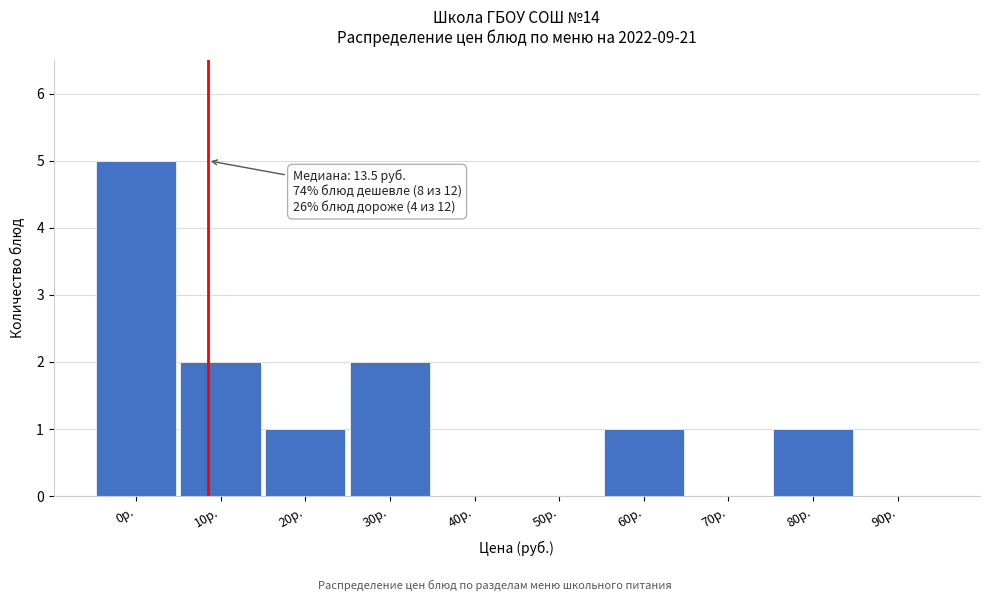

Reading left to right, extract all data points from this chart.

0р.=5	10р.=2	20р.=1	30р.=2	40р.=0	50р.=0	60р.=1	70р.=0	80р.=1	90р.=0